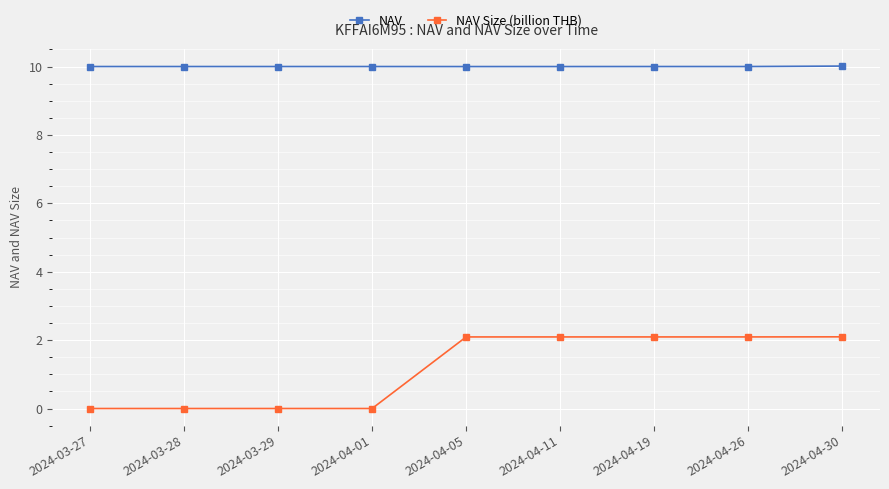

What is the spread (max minus min) of values at 2024-04-05?

7.9